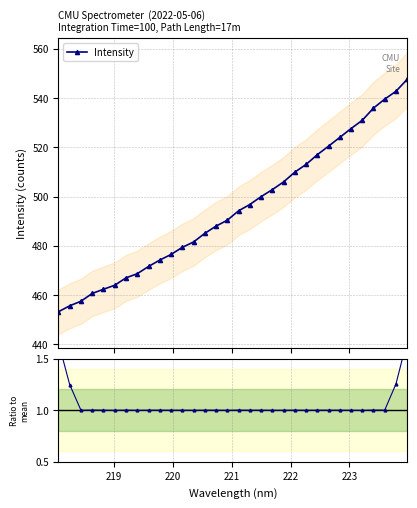

What is the highest value of the Intensity series?

547.6